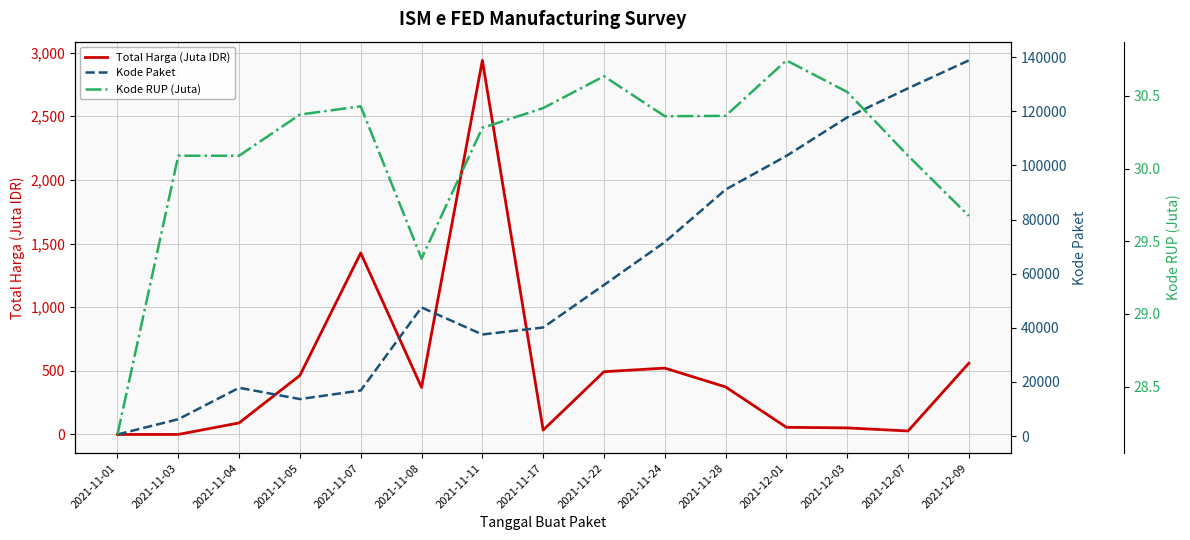

True or false: Kode RUP (Juta) and Total Harga (Juta IDR) cross at least once.

True